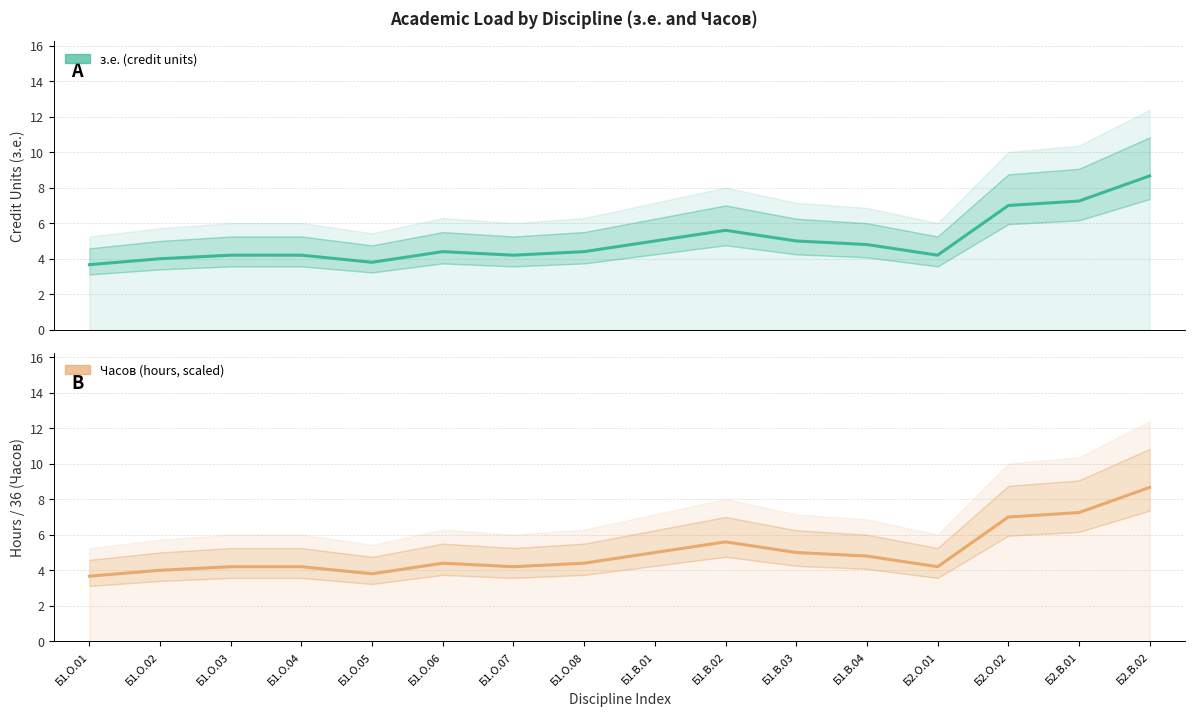

What is the greatest value displayed?

8.7